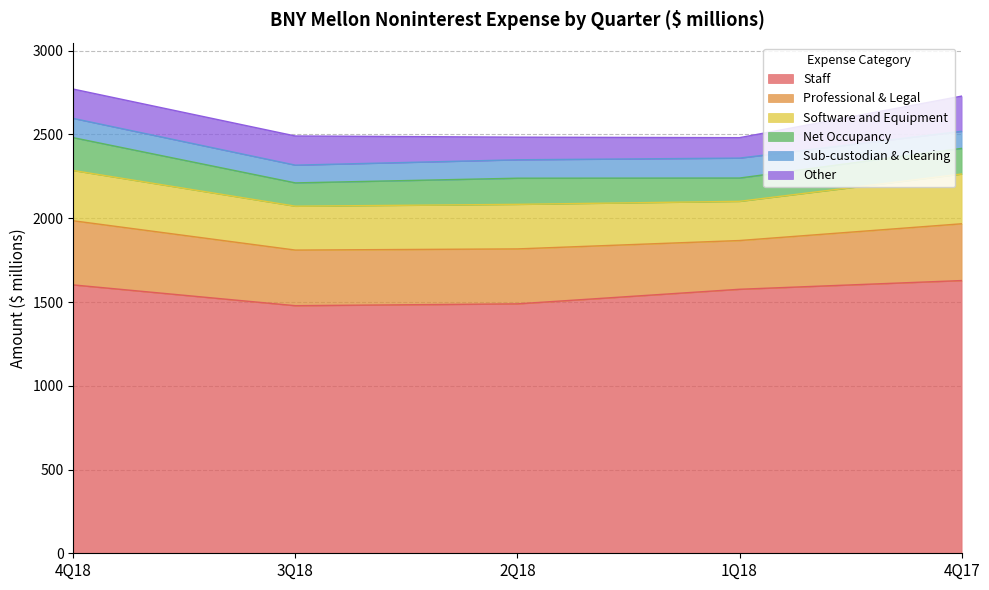

What is the difference between the highest and lowest values at 3Q18?

1372